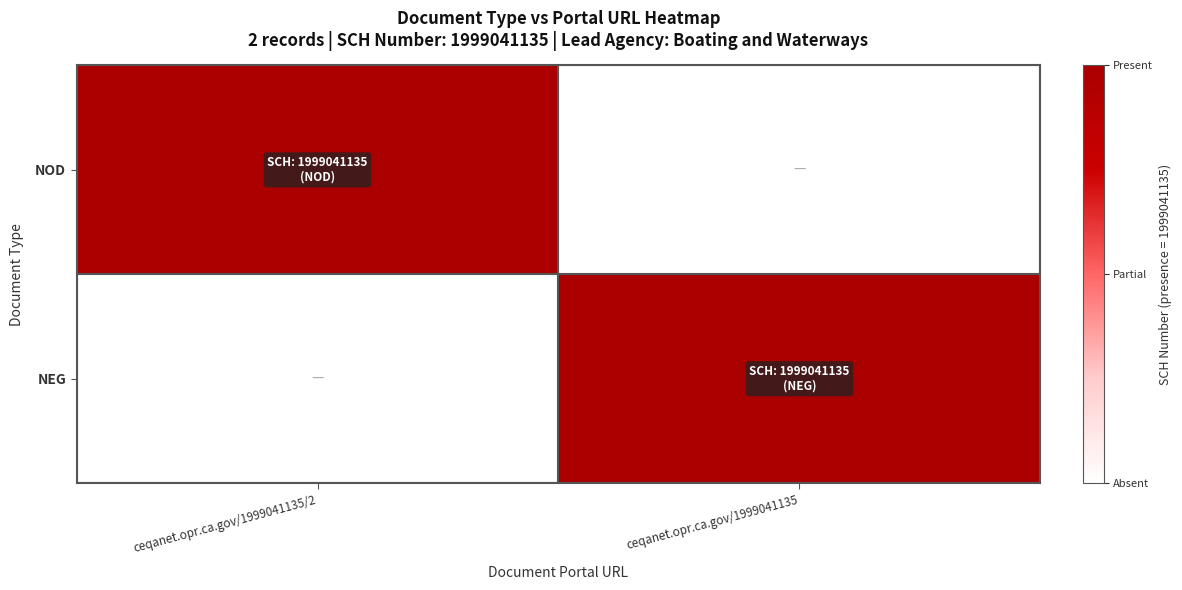

At how many categories does at least one series exceed 0?

2